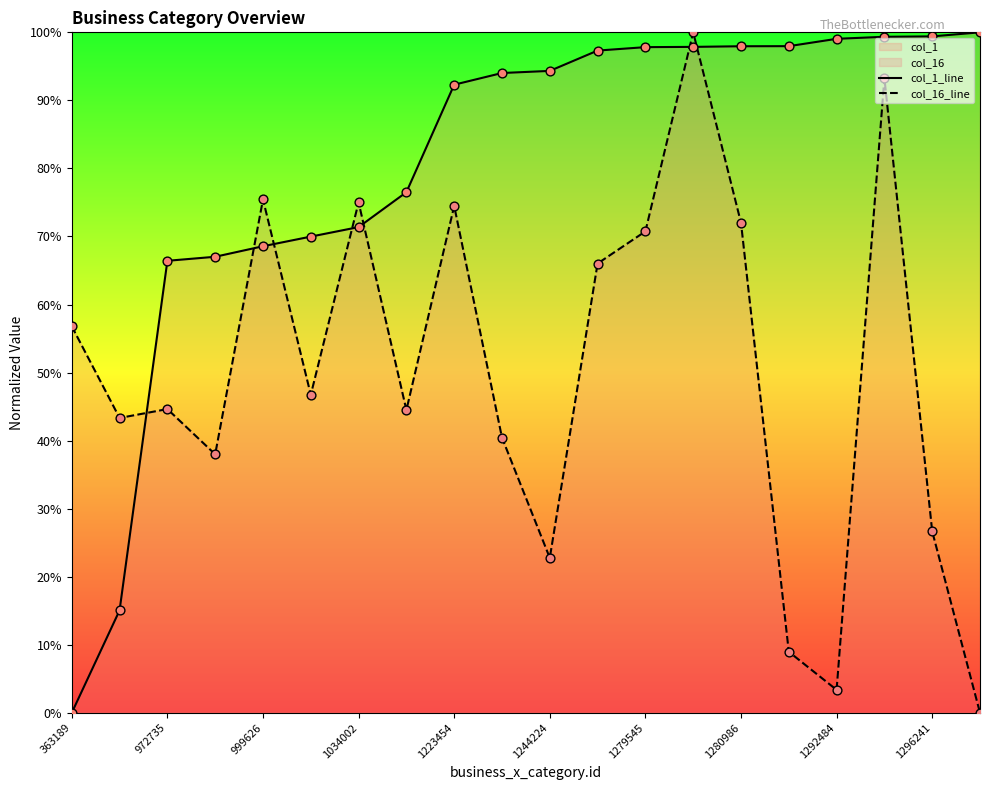

Which series reaches the maximum Y coordinate?

col_1_line